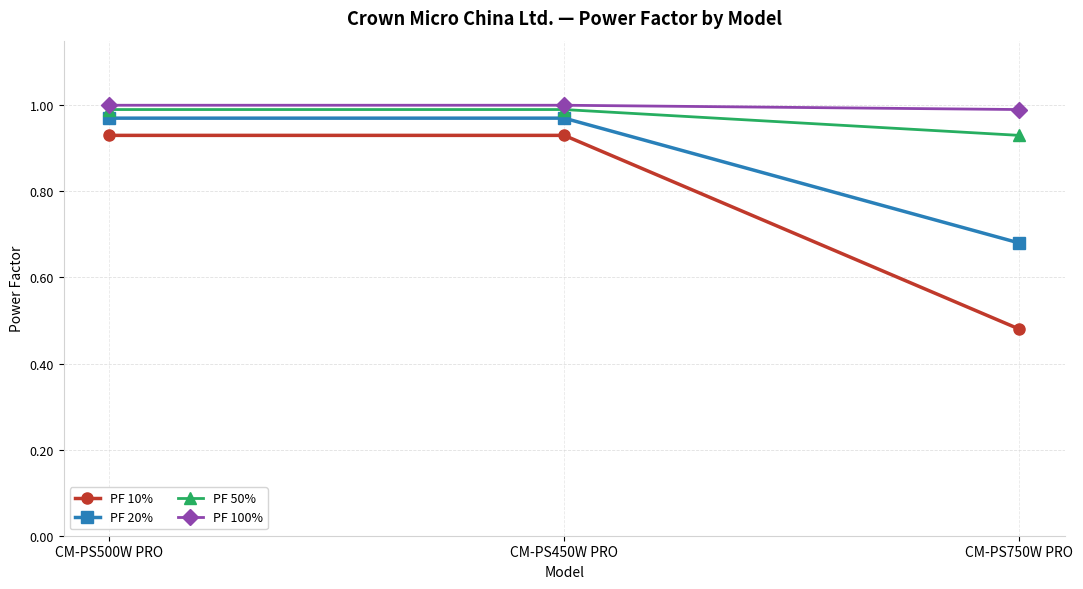

What position from the right is CM-PS750W PRO?

1